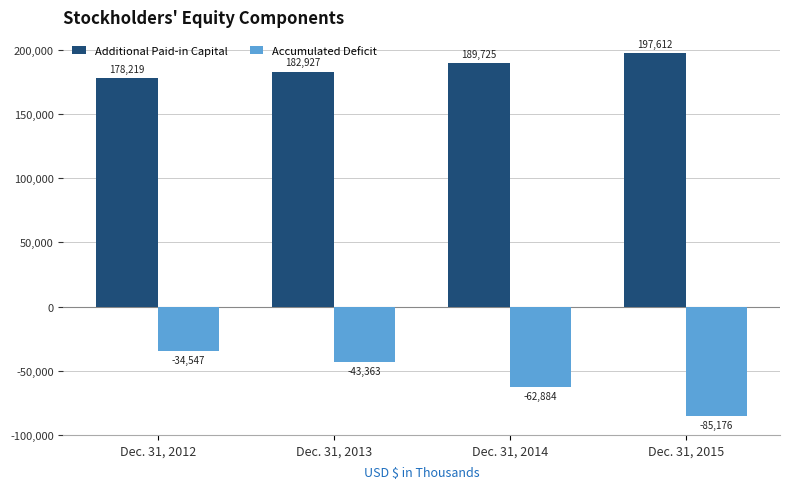

Between Dec. 31, 2013 and Dec. 31, 2014, which series saw the biggest shift?

Accumulated Deficit